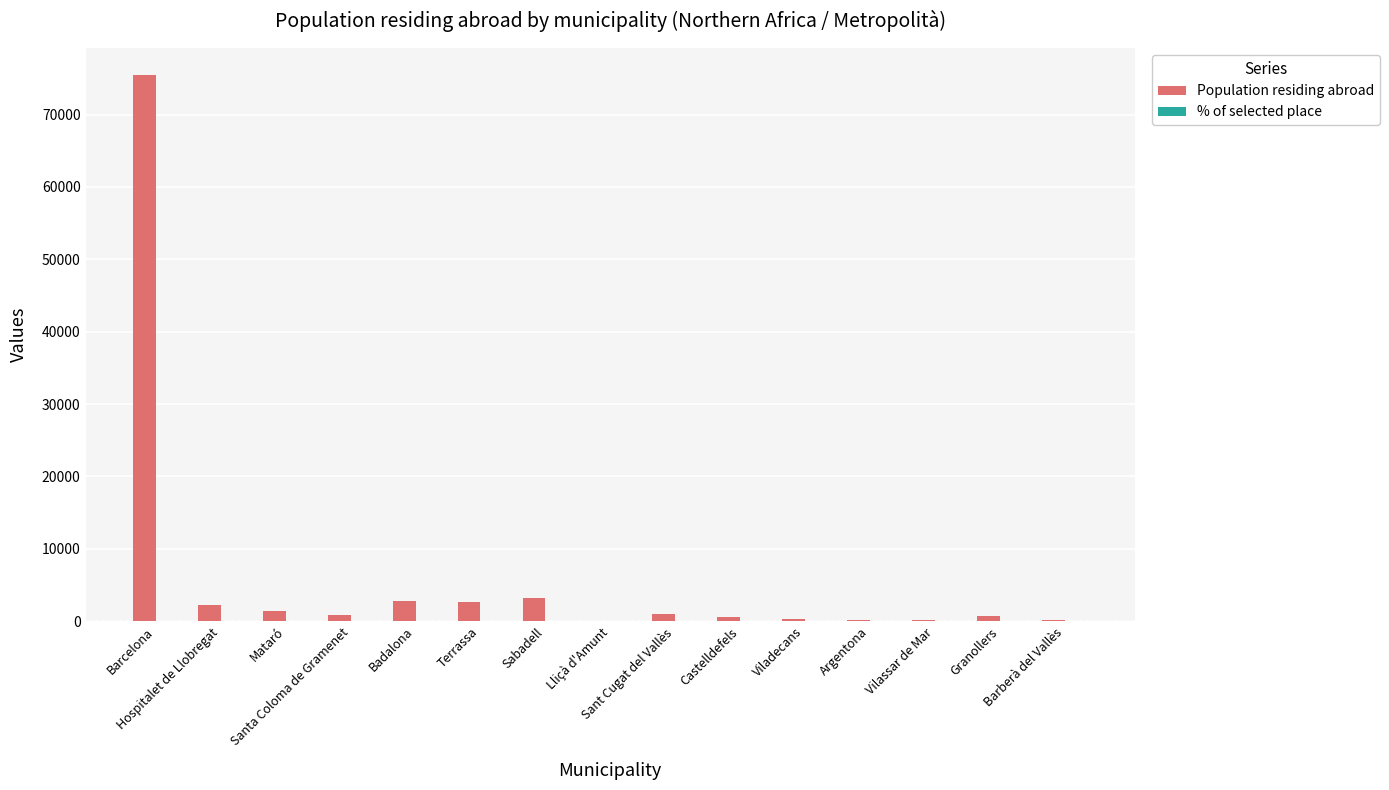

Which series has the largest total across all categories?

Population residing abroad